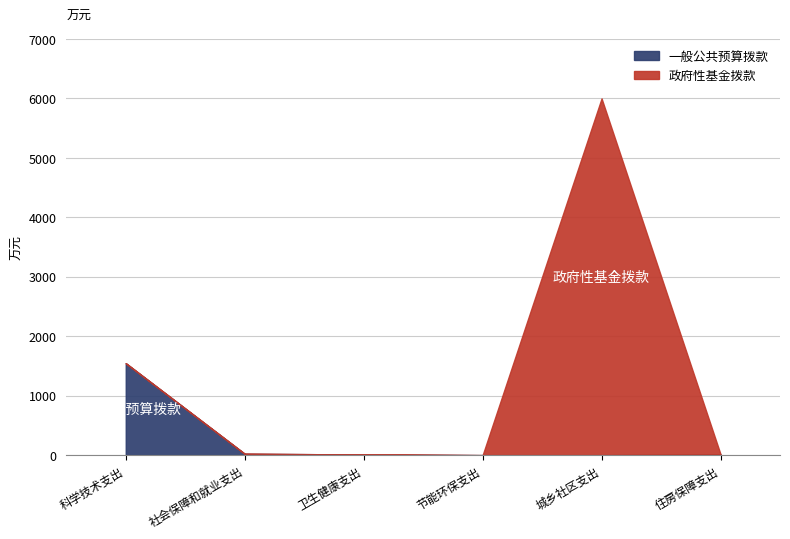

How many data points in 一般公共预算拨款 are above 16?

3